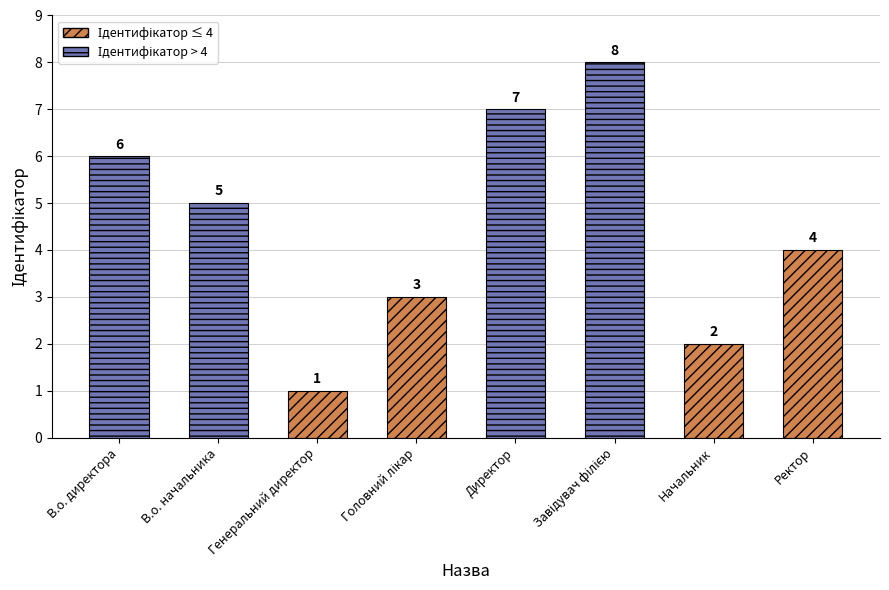

List the labels in order of value, smallest first.

Генеральний директор, Начальник, Головний лікар, Ректор, В.о. начальника, В.о. директора, Директор, Завідувач філією